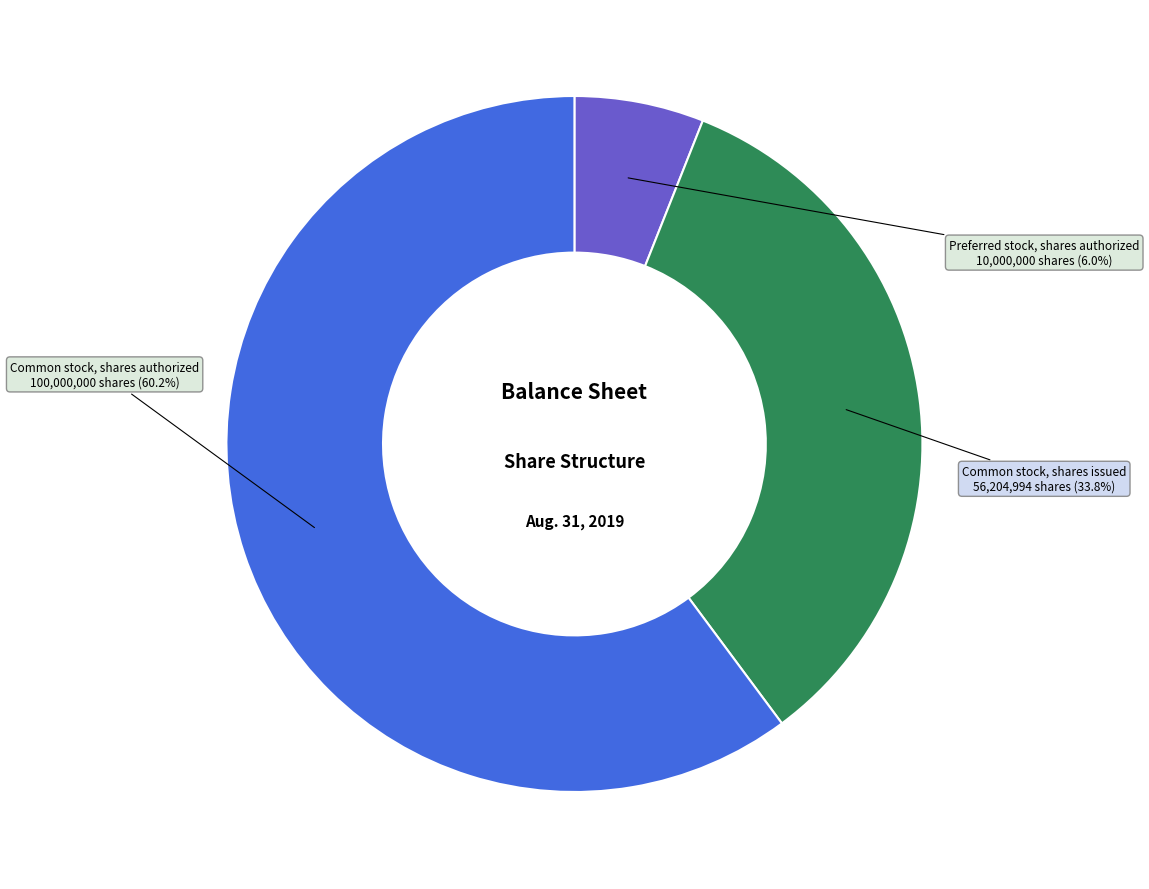

Does any single category account for the majority?

Yes